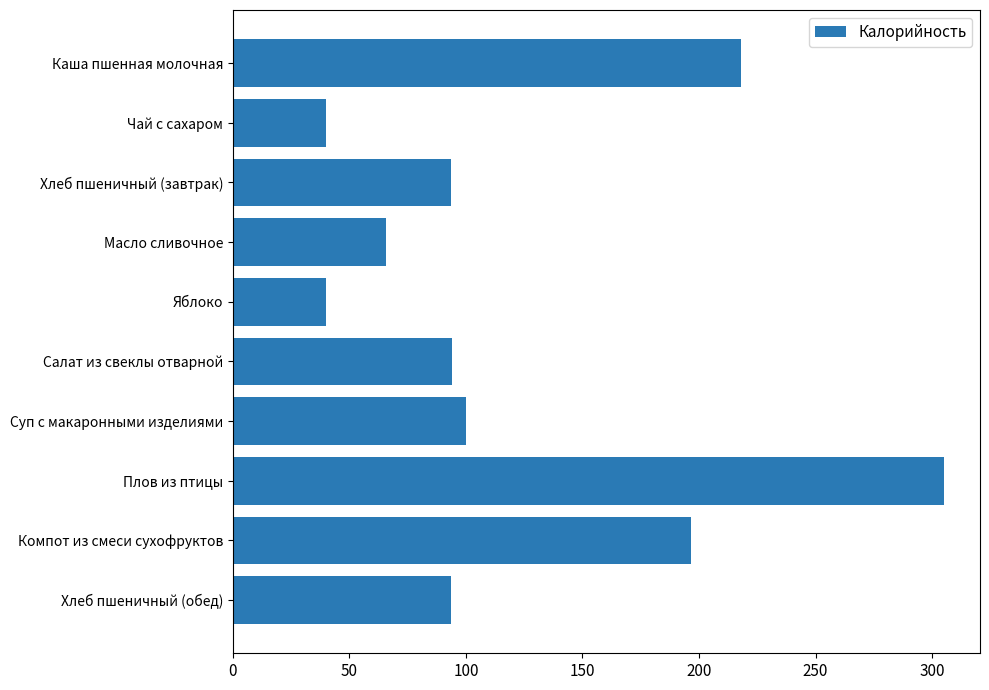

What is the label of the 9th bar from the top?

Компот из смеси сухофруктов